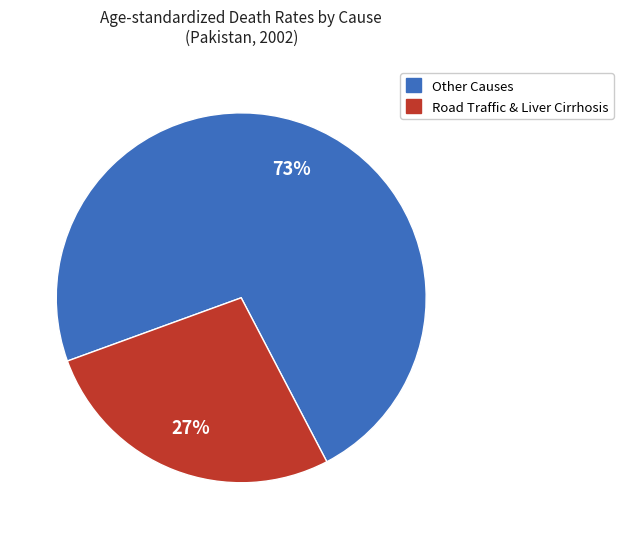

Does any single category account for the majority?

Yes